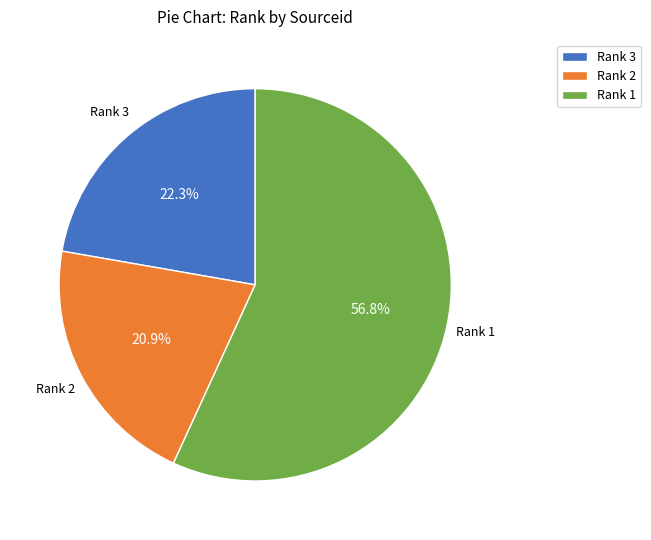

Which category has the smallest portion of the pie?

Rank 2